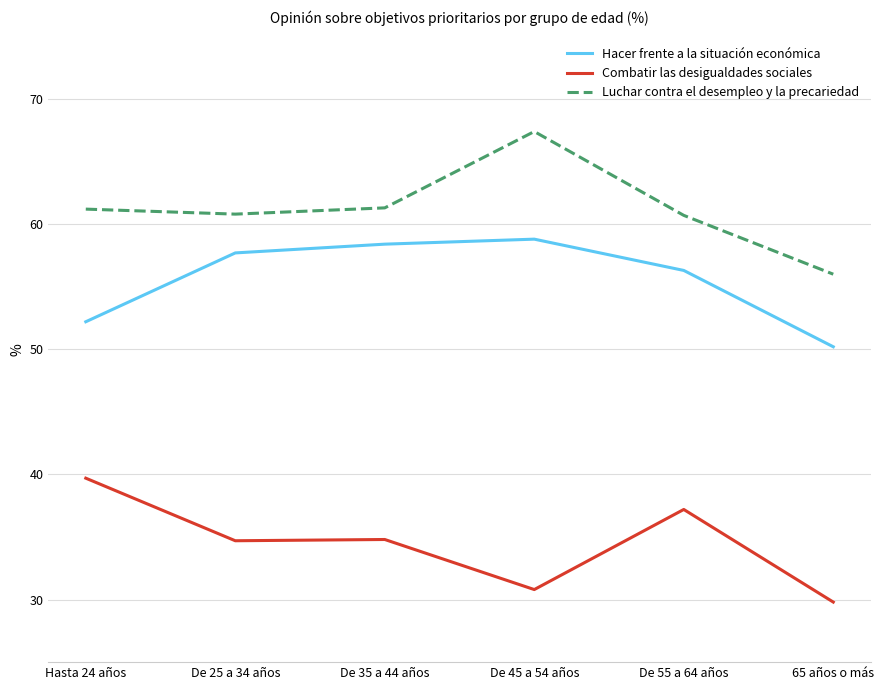

What are all the series names shown in the legend?

Hacer frente a la situación económica, Combatir las desigualdades sociales, Luchar contra el desempleo y la precariedad